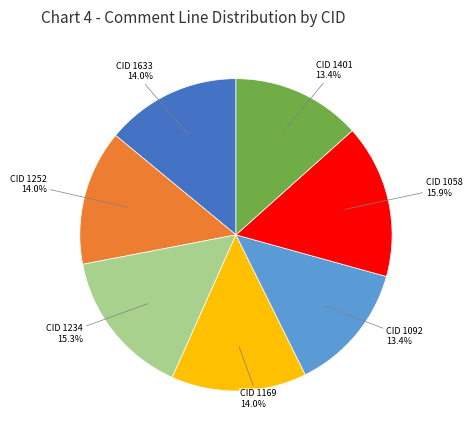

Does any single category account for the majority?

No